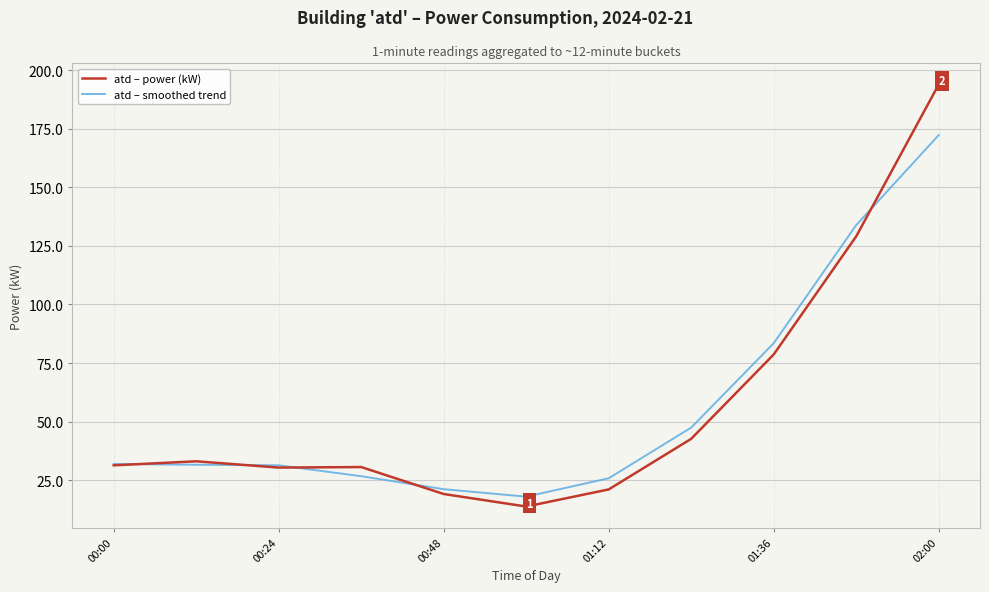

What are all the series names shown in the legend?

atd – power (kW), atd – smoothed trend